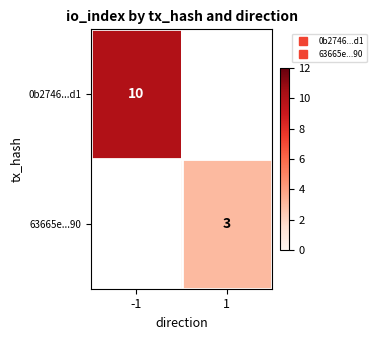

The value of 63665e...90 at 1 is 3.0. True or false?

True